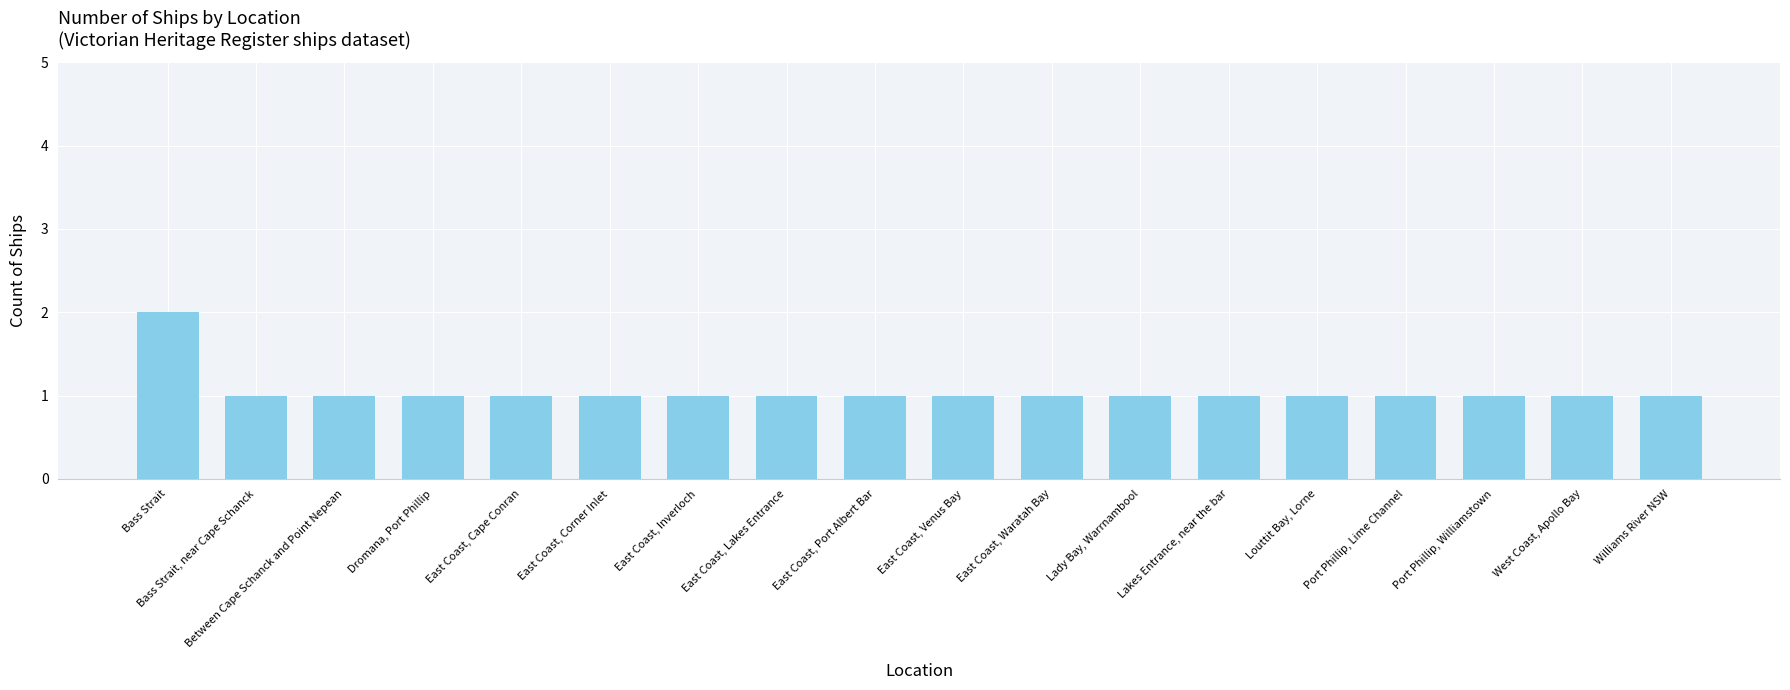

Approximately how many times larger is the value at East Coast, Waratah Bay compared to Port Phillip, Williamstown?

1.0